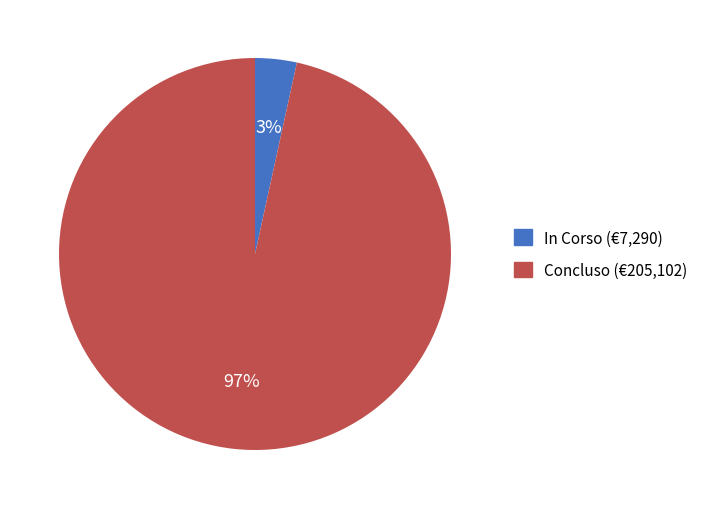

Is there a majority slice in this chart?

Yes